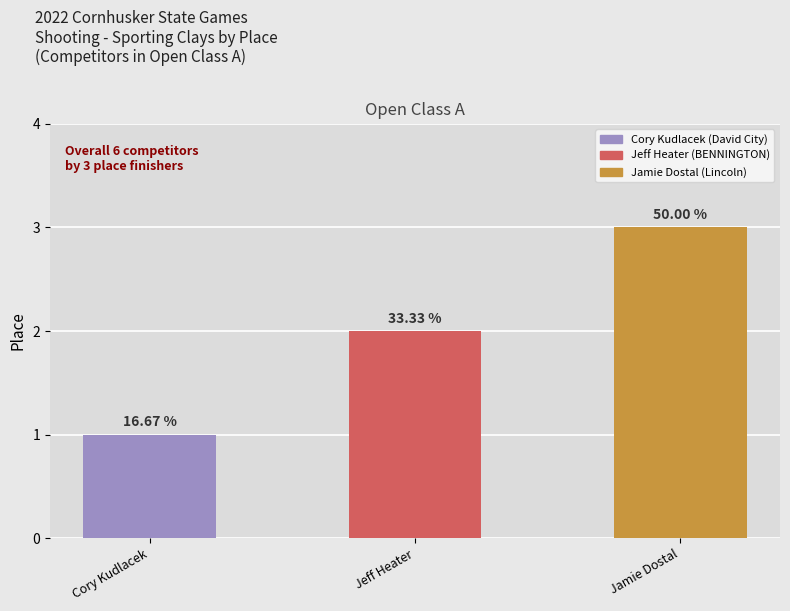

What is the average value?

2